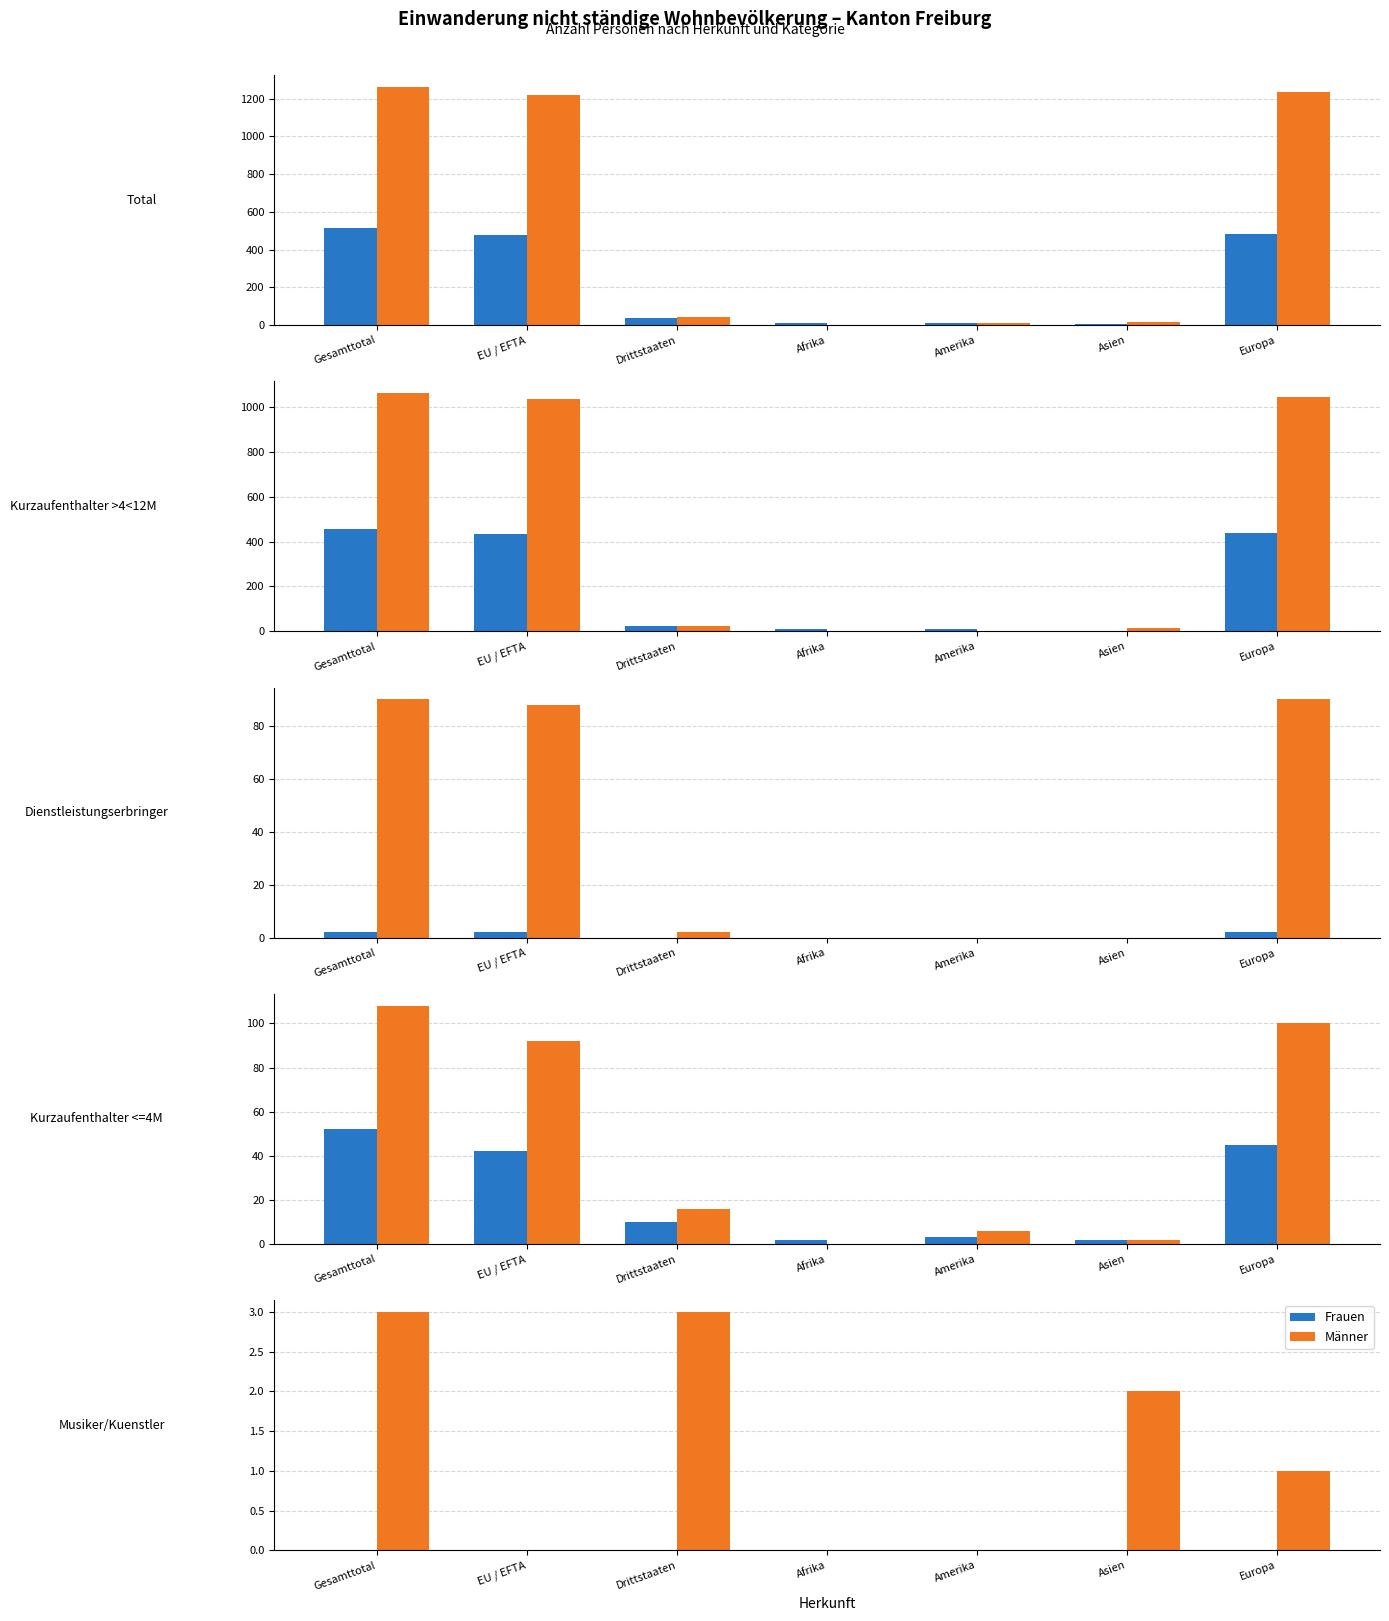

Which series has the largest total across all categories?

Männer